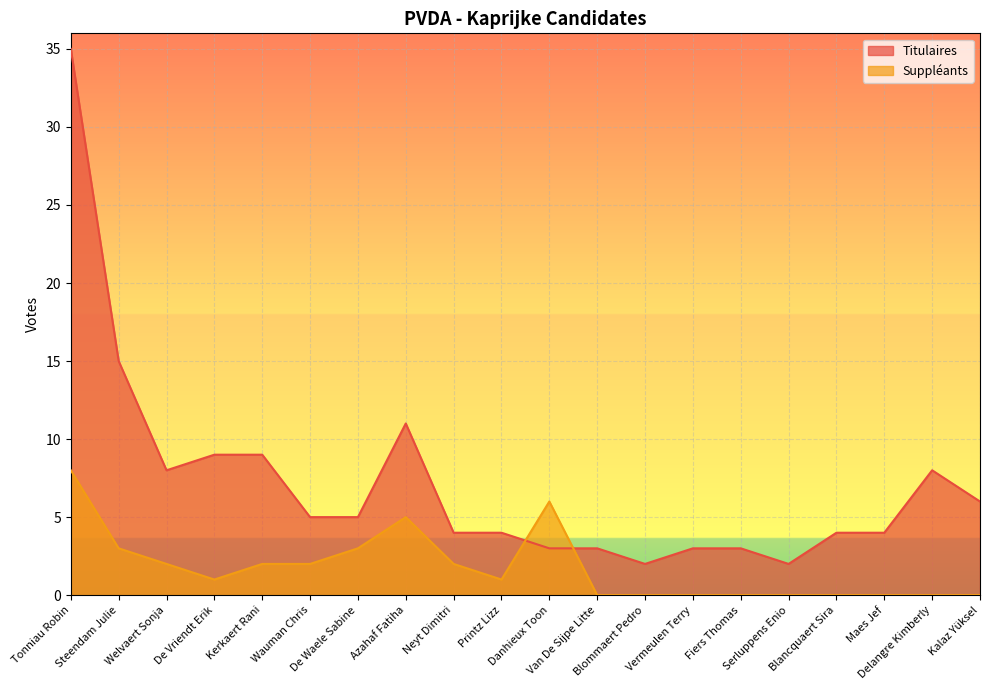

How many lines are shown in the chart?

2